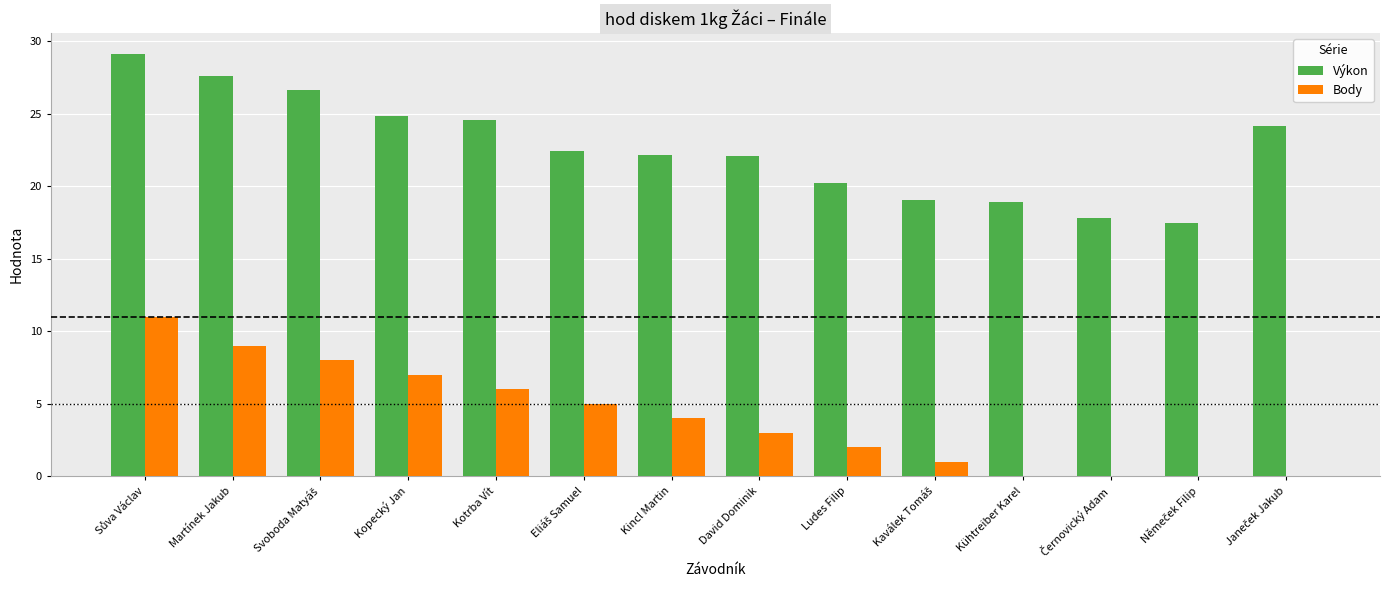

What is the maximum value shown in the chart?

29.1